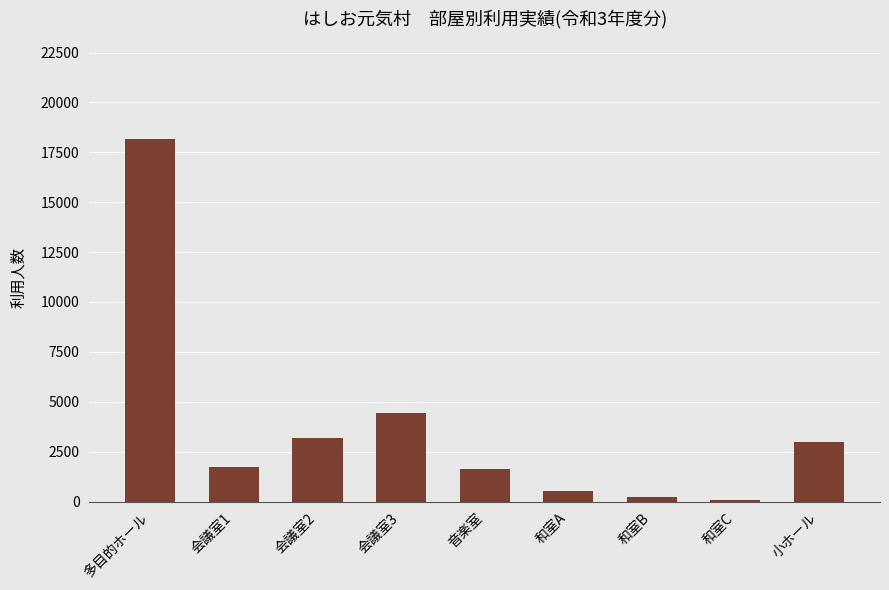

Which category has the highest value across all series?

多目的ホール